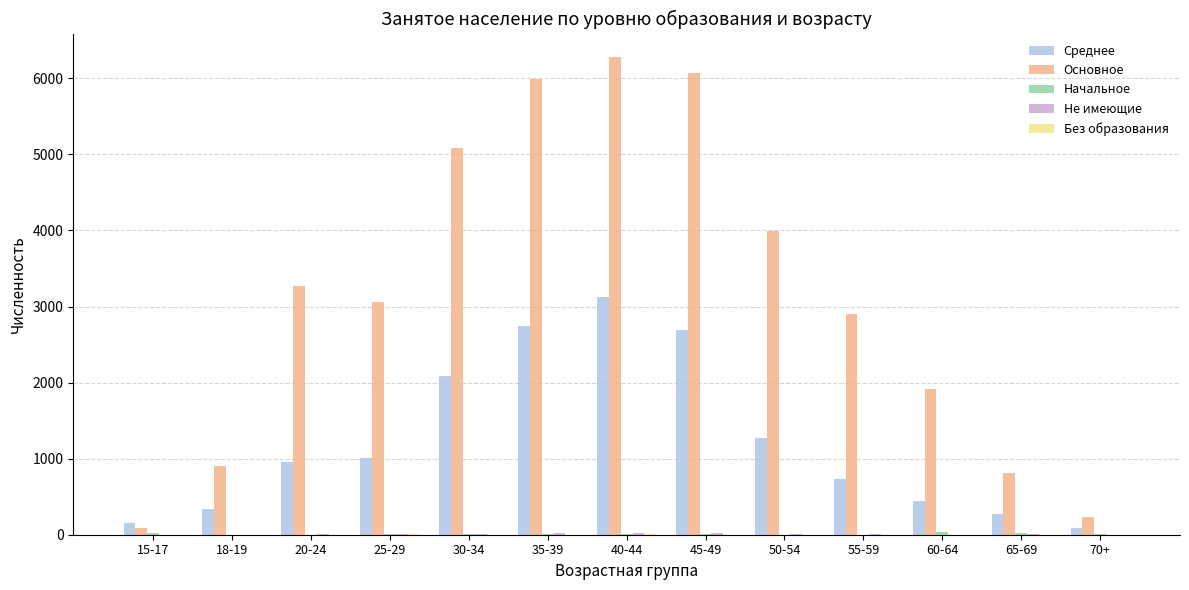

How many series are shown in this chart?

5